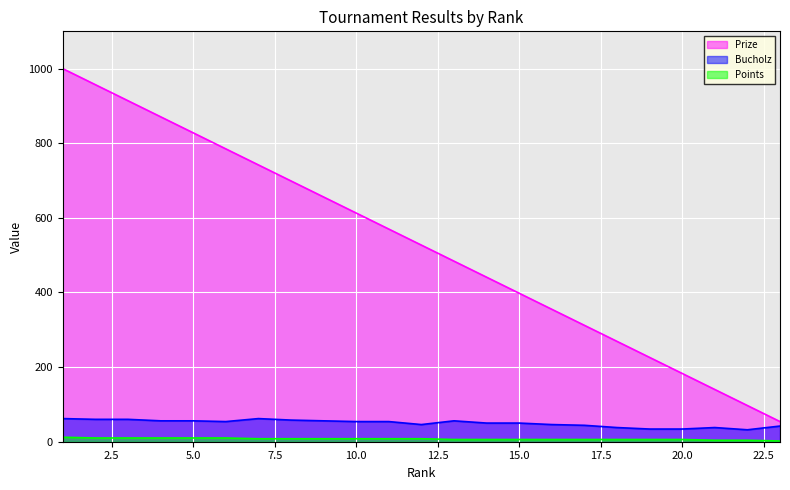

Is the value of Points at 10.0 greater than the value of Prize at 20.0?

No